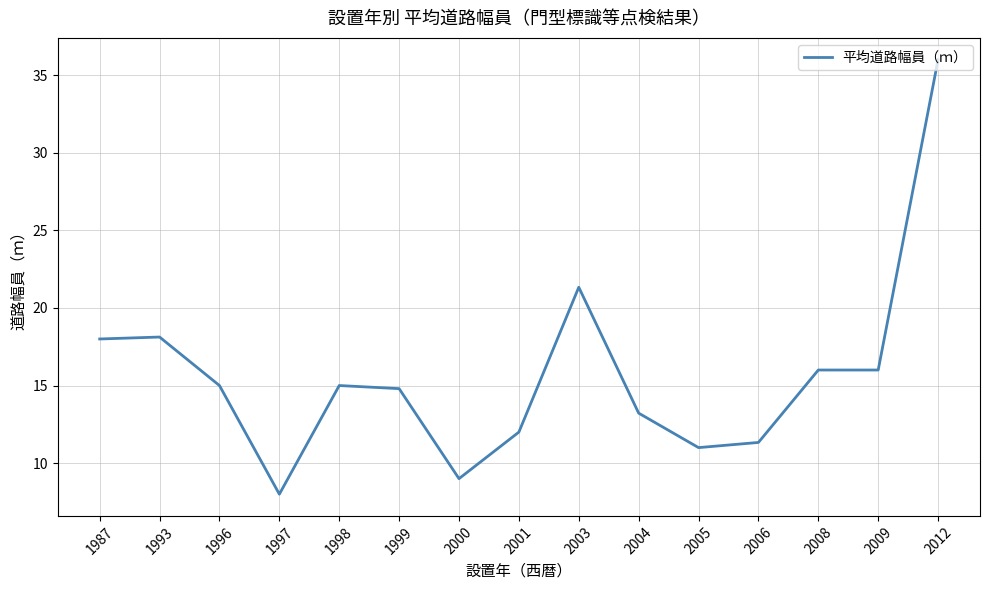

Read the value at 2008.

16.0